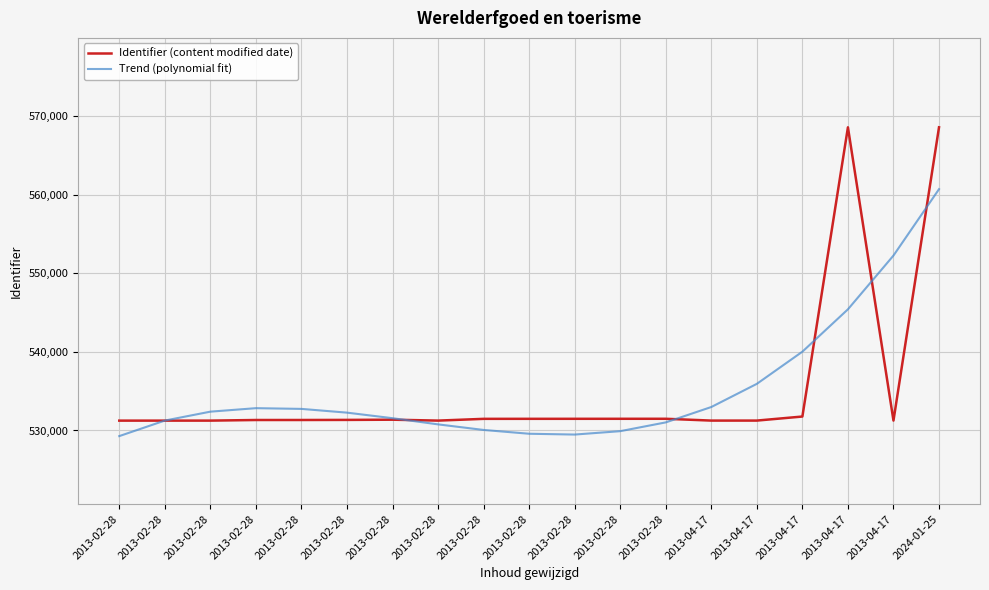

What is the approximate value of Identifier (content modified date) at 2013-04-17?

531261.0